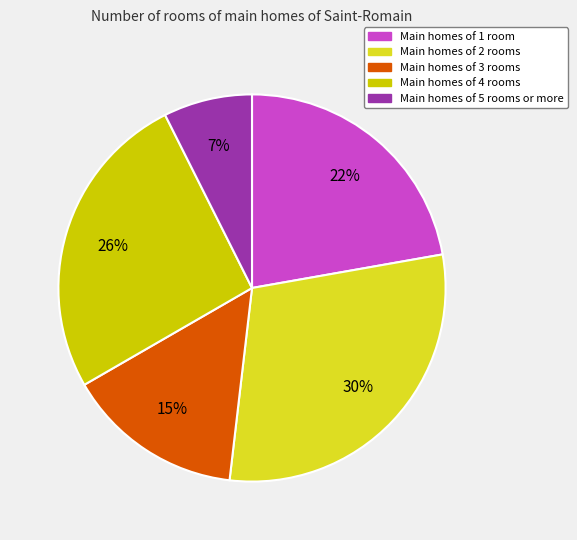

Does any single category account for the majority?

No